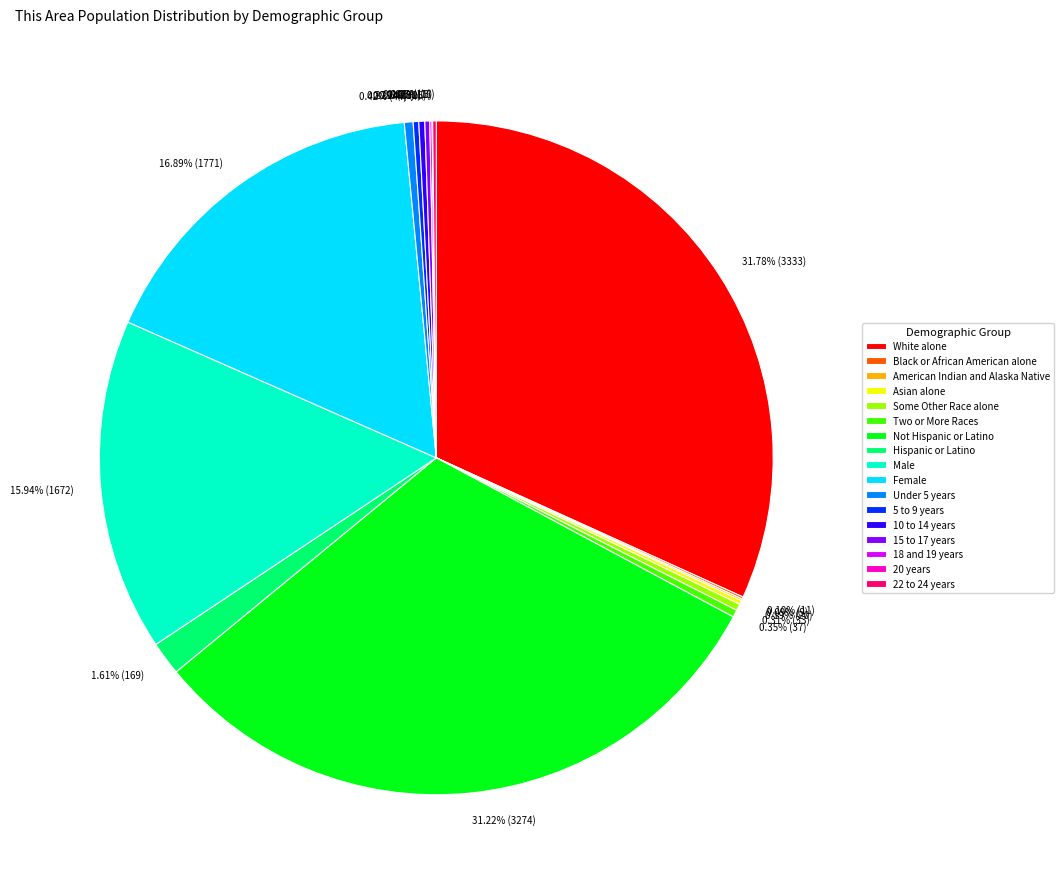

Is there any slice that represents more than half of the pie?

No